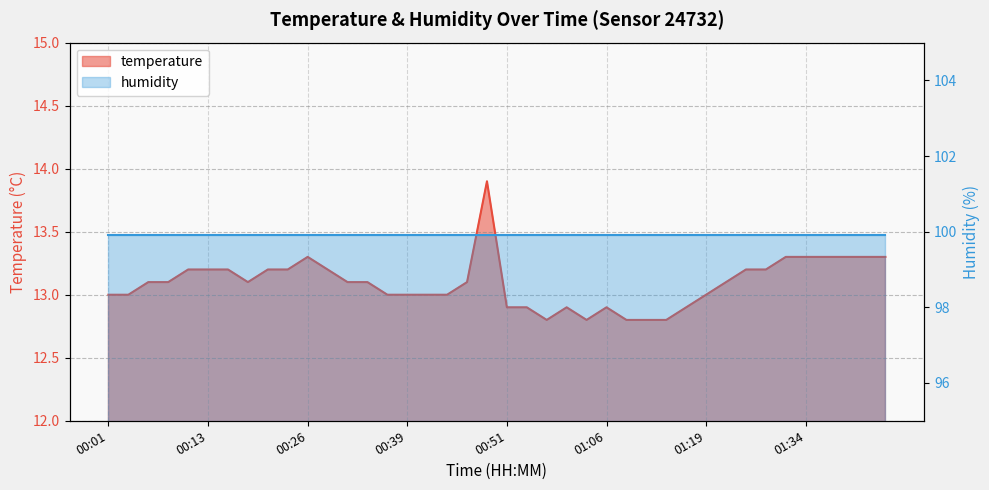

The chart shows a value of 19.5 at 00:01. True or false?

False